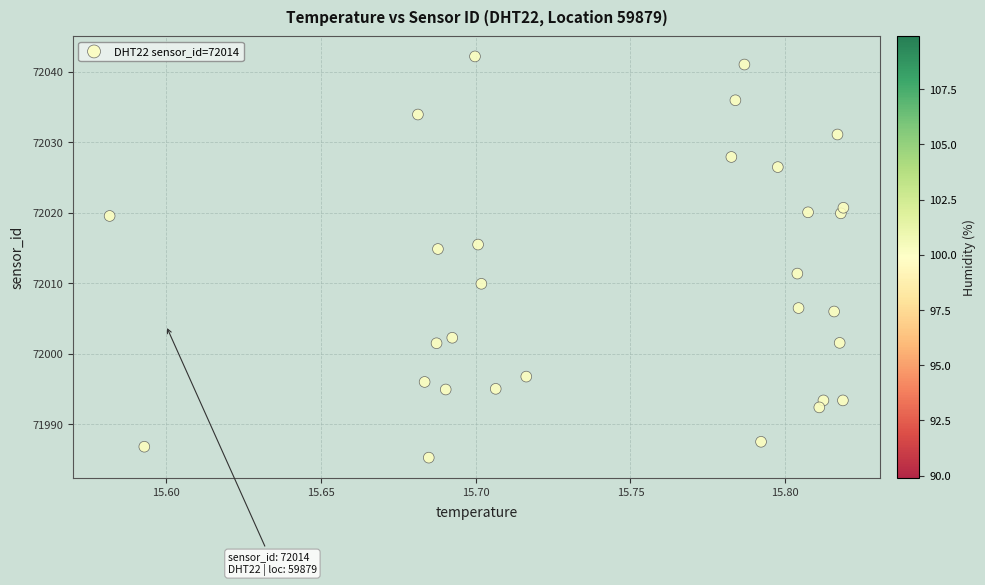

What is the range of Y values (max minus min)?

57.0